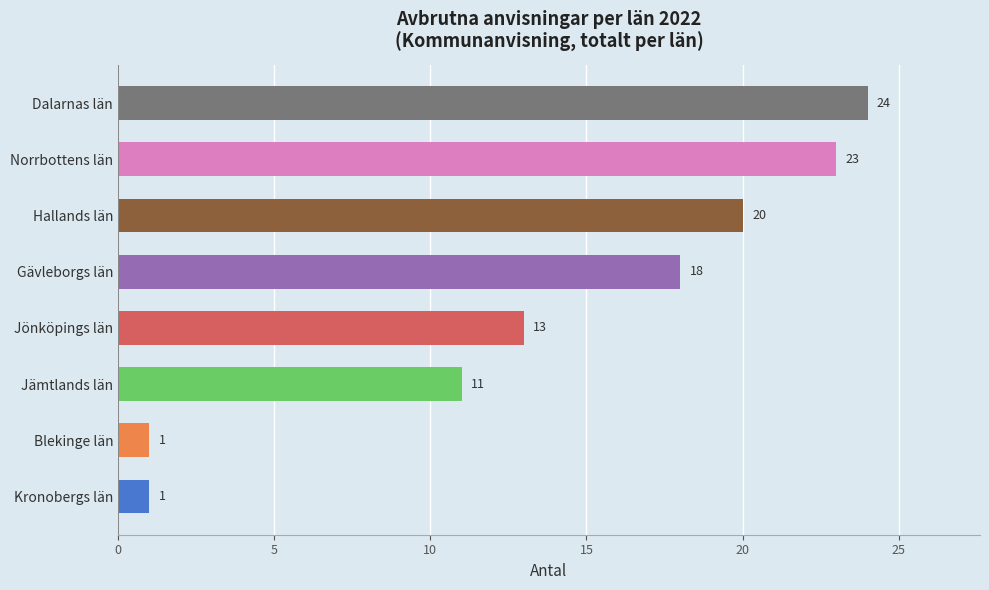

What is the change in value from Kronobergs län to Hallands län?

+19